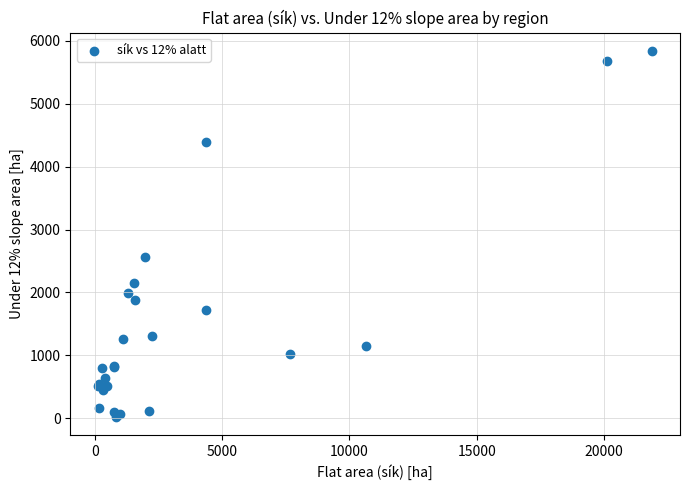

What Y value in the scatter plot is closest to 2932?

2561.4